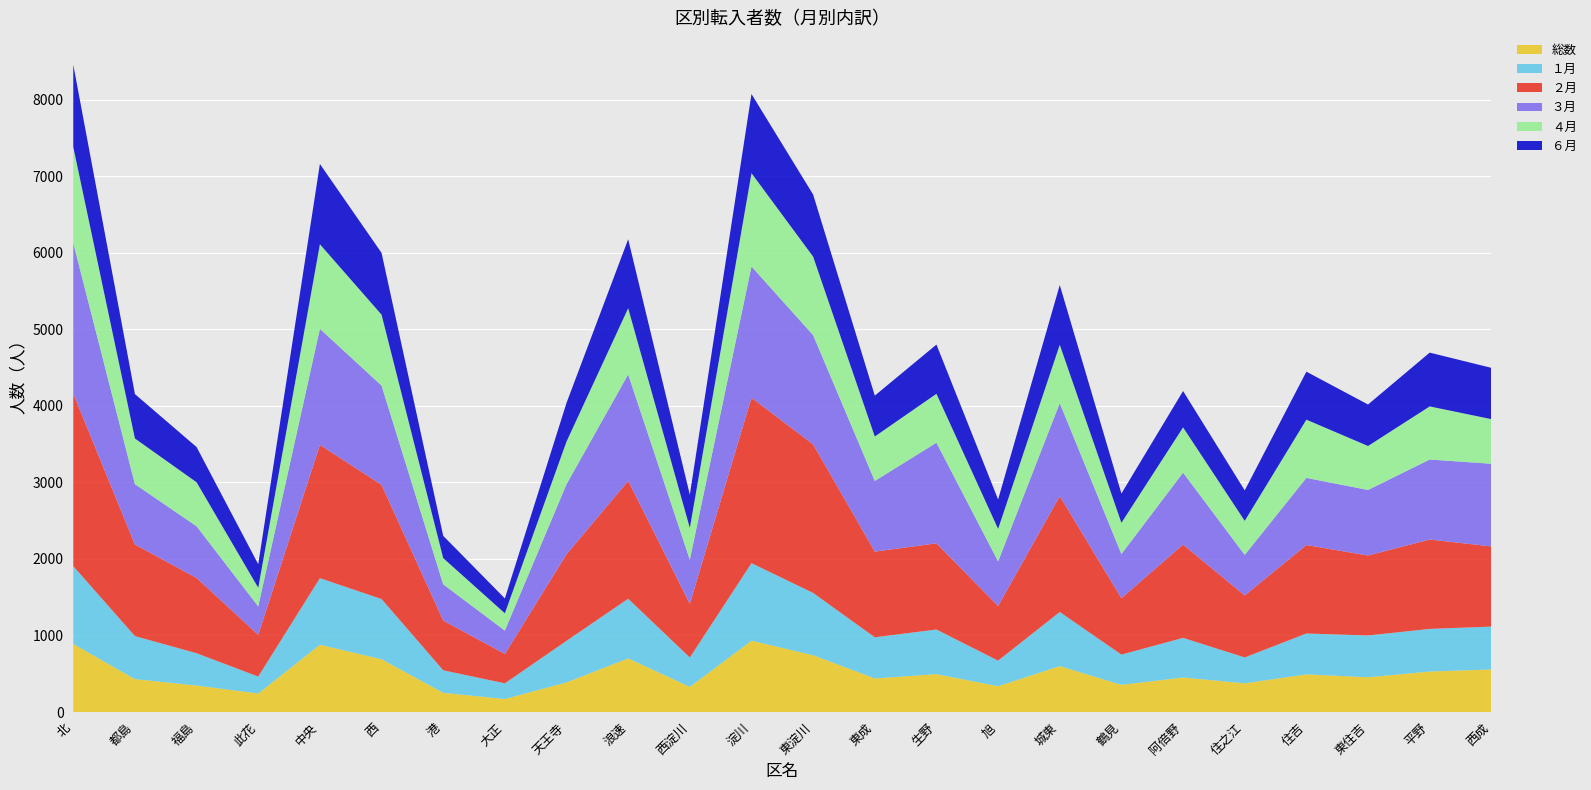

Reading left to right, transcribe all the data shown in this chart.

総数: 北=889	都島=430	福島=346	此花=242	中央=879	西=690	港=251	大正=170	天王寺=387	浪速=701	西淀川=328	淀川=932	東淀川=742	東成=439	生野=495	旭=337	城東=600	鶴見=355	阿倍野=451	住之江=375	住吉=492	東住吉=454	平野=529	西成=556
１月: 北=1017	都島=562	福島=422	此花=221	中央=870	西=786	港=294	大正=205	天王寺=543	浪速=779	西淀川=384	淀川=1013	東淀川=814	東成=537	生野=583	旭=334	城東=707	鶴見=395	阿倍野=518	住之江=338	住吉=534	東住吉=546	平野=557	西成=560
２月: 北=2253	都島=1197	福島=983	此花=546	中央=1742	西=1492	港=650	大正=384	天王寺=1131	浪速=1540	西淀川=702	淀川=2162	東淀川=1941	東成=1120	生野=1126	旭=714	城東=1514	鶴見=737	阿倍野=1219	住之江=810	住吉=1156	東住吉=1045	平野=1168	西成=1048
３月: 北=1968	都島=788	福島=676	此花=371	中央=1516	西=1297	港=473	大正=305	天王寺=915	浪速=1391	西淀川=576	淀川=1715	東淀川=1427	東成=923	生野=1315	旭=583	城東=1215	鶴見=577	阿倍野=940	住之江=530	住吉=877	東住吉=856	平野=1045	西成=1080
４月: 北=1257	都島=597	福島=575	此花=244	中央=1105	西=927	港=343	大正=226	天王寺=558	浪速=865	西淀川=416	淀川=1219	東淀川=1026	東成=581	生野=639	旭=425	城東=763	鶴見=408	阿倍野=591	住之江=445	住吉=761	東住吉=575	平野=694	西成=583
６月: 北=1074	都島=580	福島=460	此花=307	中央=1049	西=807	港=291	大正=194	天王寺=505	浪速=901	西淀川=433	淀川=1034	東淀川=811	東成=534	生野=643	旭=384	城東=780	鶴見=383	阿倍野=475	住之江=398	住吉=627	東住吉=542	平野=703	西成=670